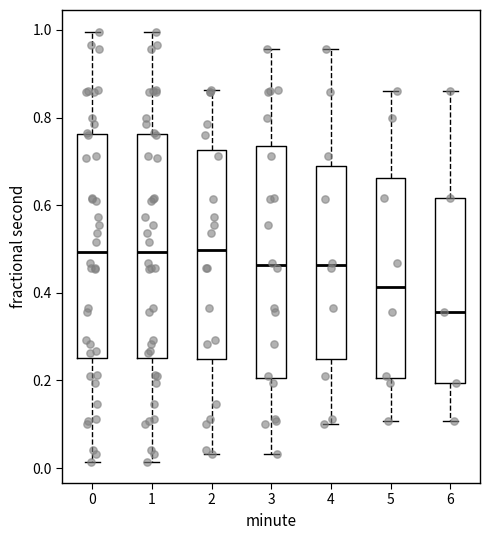

Reading left to right, read every box against the y-axis: the position of its median line, the range the box covers, and the ends of its whiskers. The values are not printed on the chart, so give them approximately, as read against the axis.

0: median 0.50, box 0.26 to 0.76, whiskers 0.02 to 1.00
1: median 0.50, box 0.26 to 0.76, whiskers 0.02 to 1.00
2: median 0.50, box 0.24 to 0.72, whiskers 0.04 to 0.86
3: median 0.46, box 0.20 to 0.74, whiskers 0.04 to 0.96
4: median 0.46, box 0.24 to 0.68, whiskers 0.10 to 0.96
5: median 0.42, box 0.20 to 0.66, whiskers 0.10 to 0.86
6: median 0.36, box 0.20 to 0.62, whiskers 0.10 to 0.86